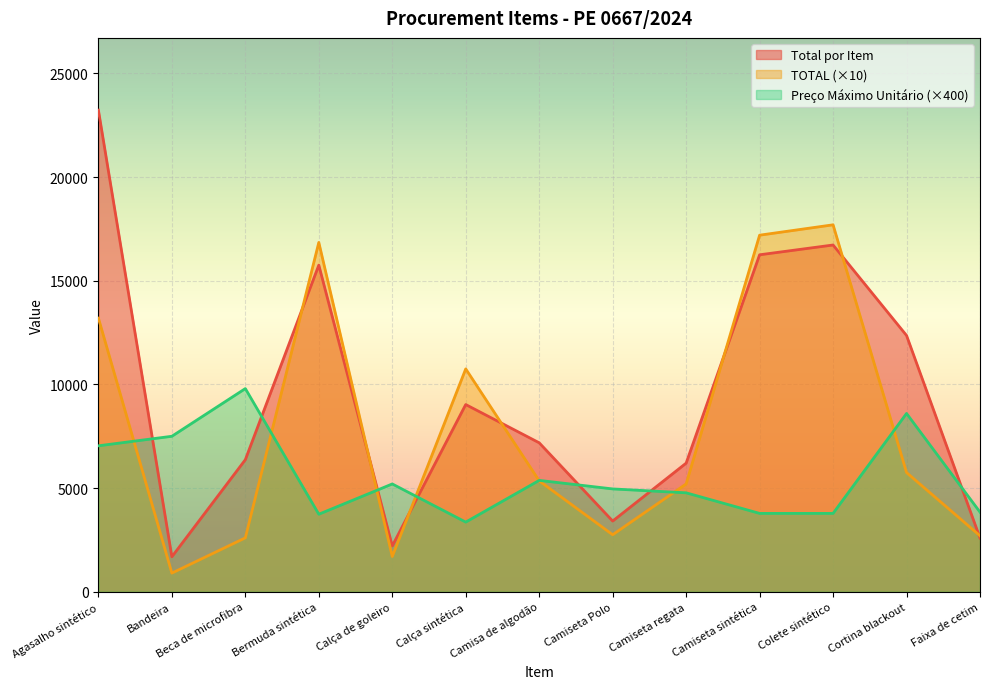

Rank the series by their maximum value, from lowest to highest.

Preço Máximo Unitário (×400), TOTAL (×10), Total por Item